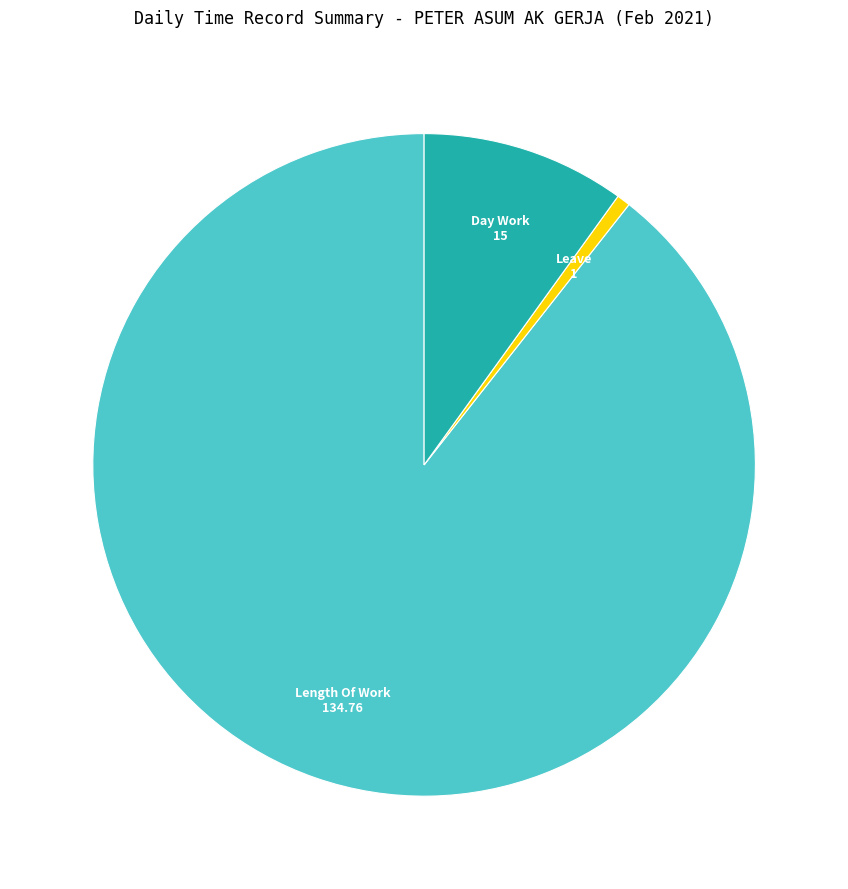

Is there any slice that represents more than half of the pie?

Yes